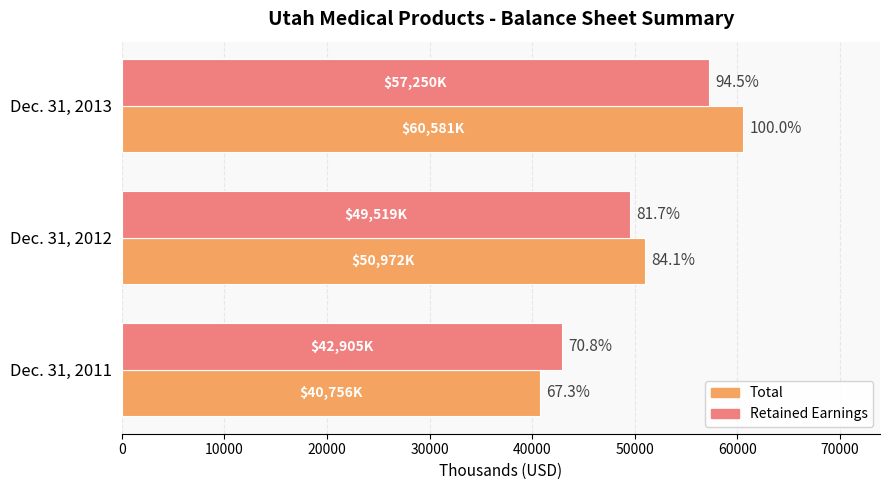

Reading right to left, what are all the values shown in this chart?

Total: 60581	50972	40756
Retained Earnings: 57250	49519	42905